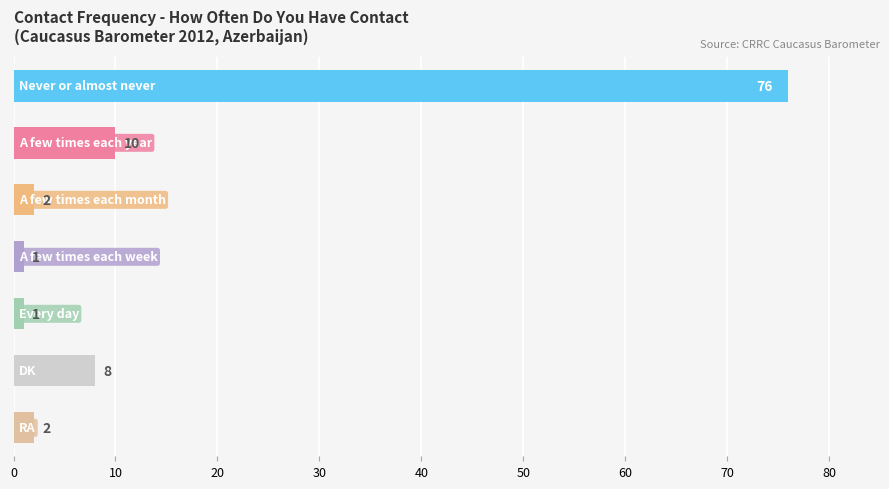

How many values are below 2?

2